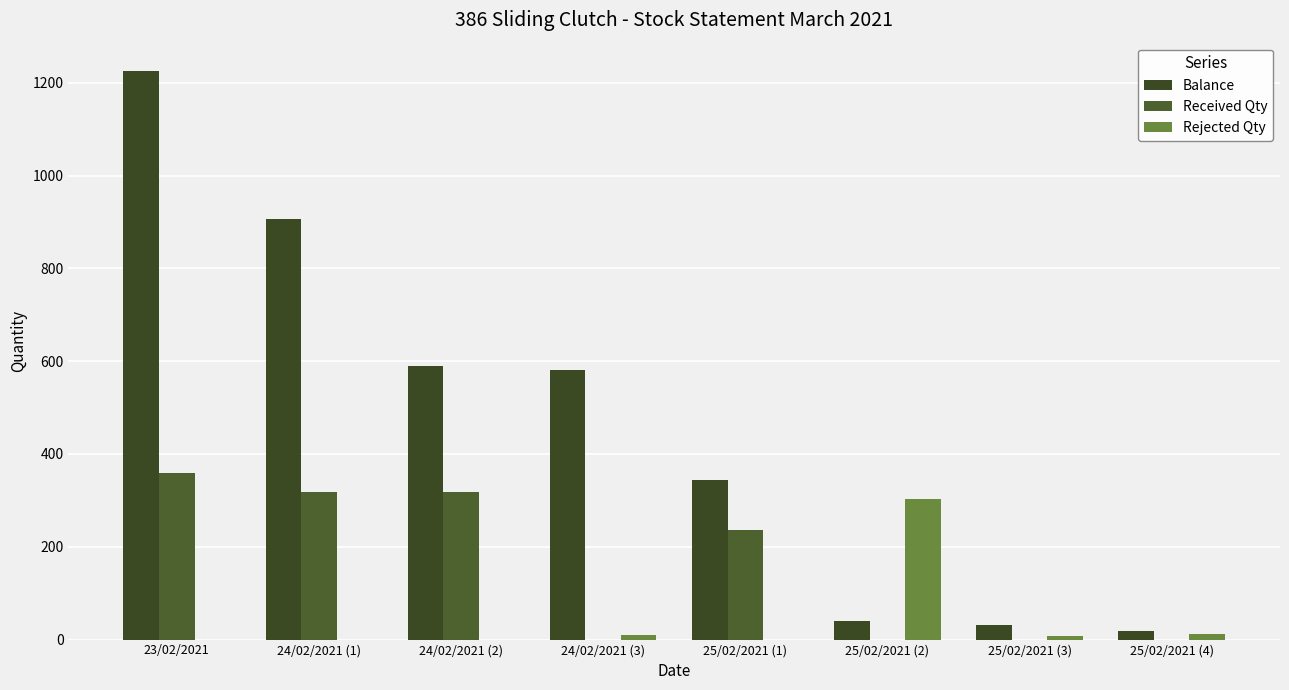

Which category has the lowest value across all series?

24/02/2021 (3)